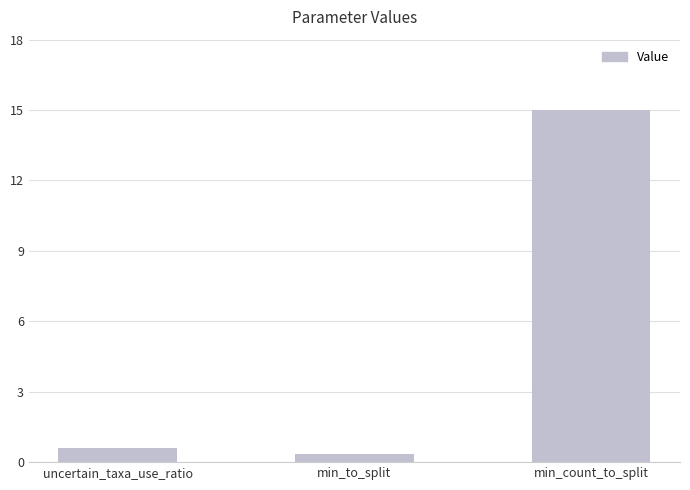

Is it true that the value at uncertain_taxa_use_ratio is 0.6?

True